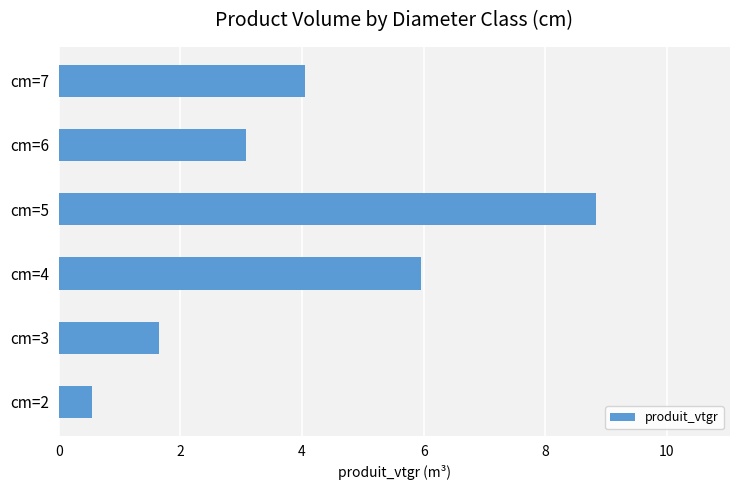

Reading bottom to top, what are all the values shown in this chart?

0.5	1.6	6.0	8.8	3.1	4.0